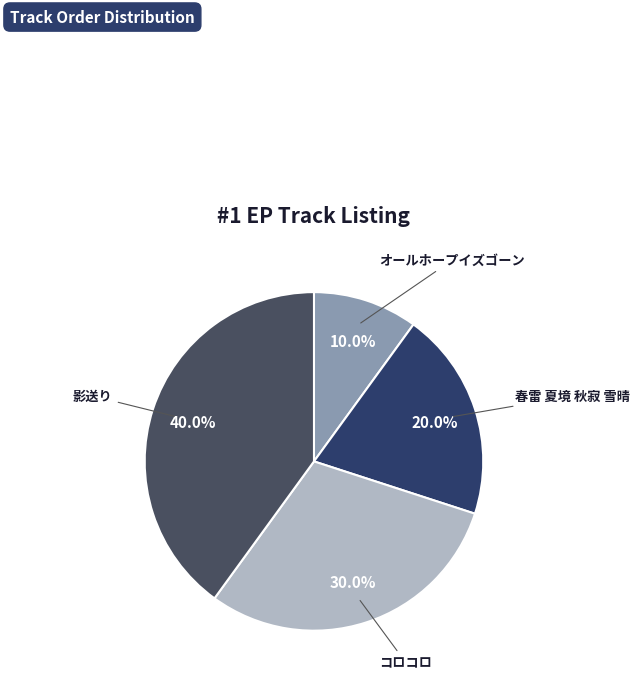

How many slices are in this pie chart?

4